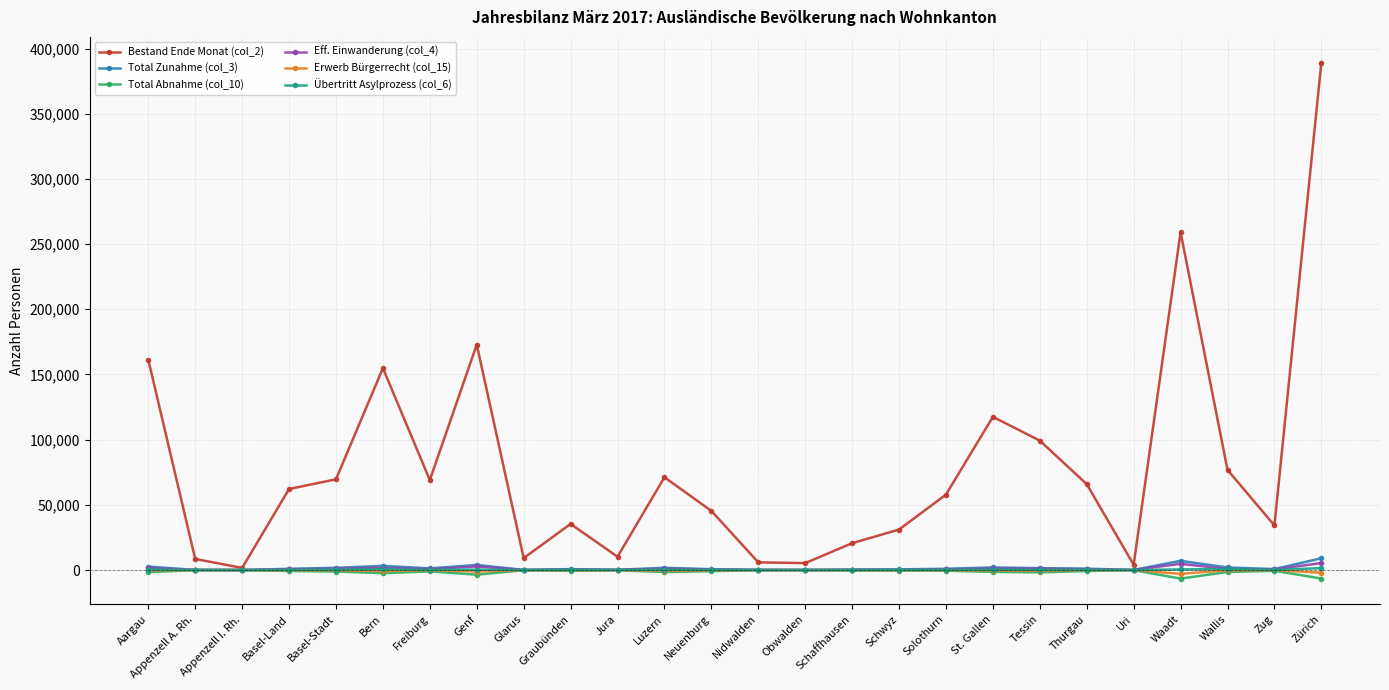

The value of Bestand Ende Monat (col_2) at Jura is 10223. True or false?

True